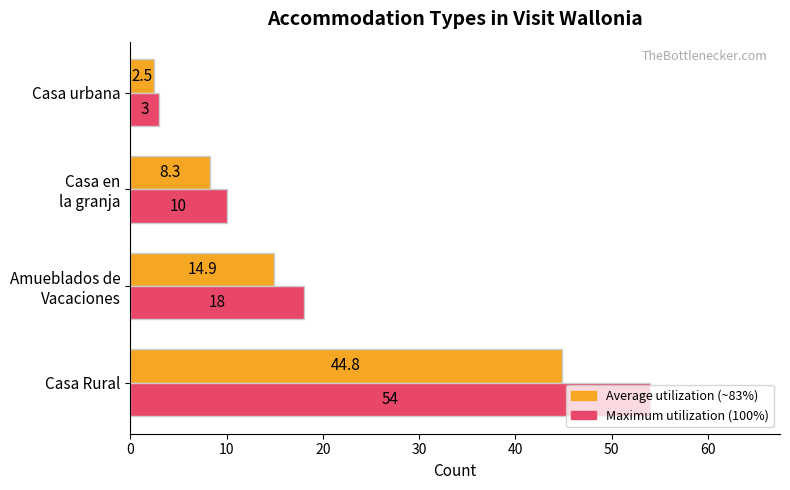

How many series are shown in this chart?

2